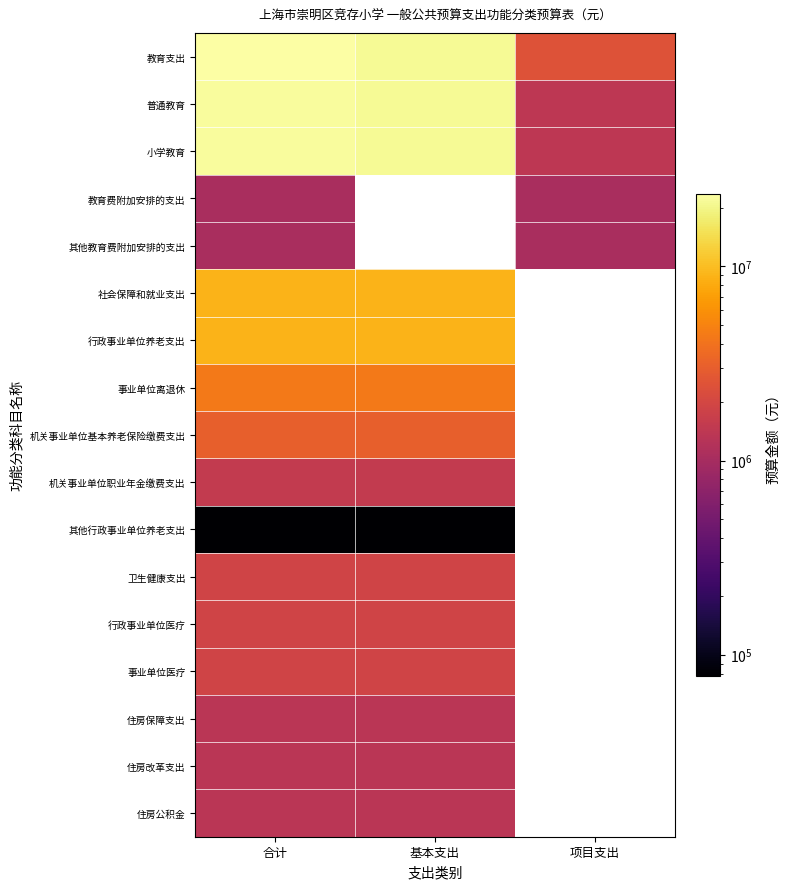

At how many categories does at least one series exceed 7807668?

2